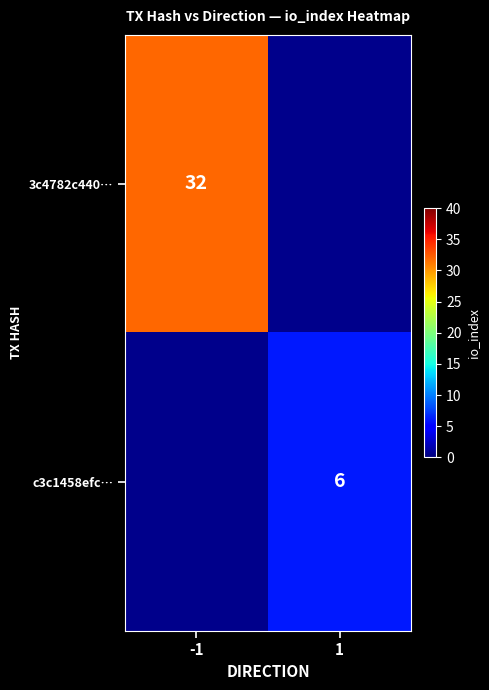

Is it true that 3c4782c440… equals 21.3 at -1?

False